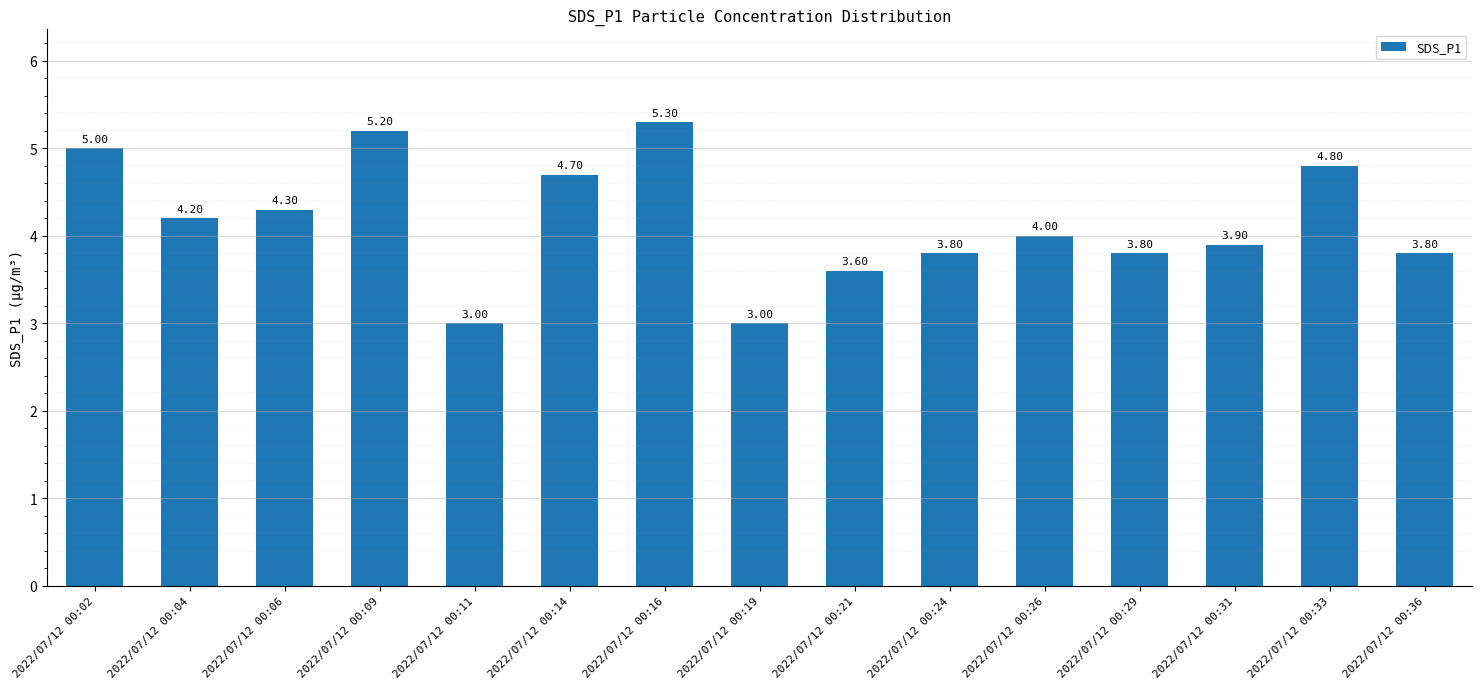

How many distinct data groups are displayed?

1